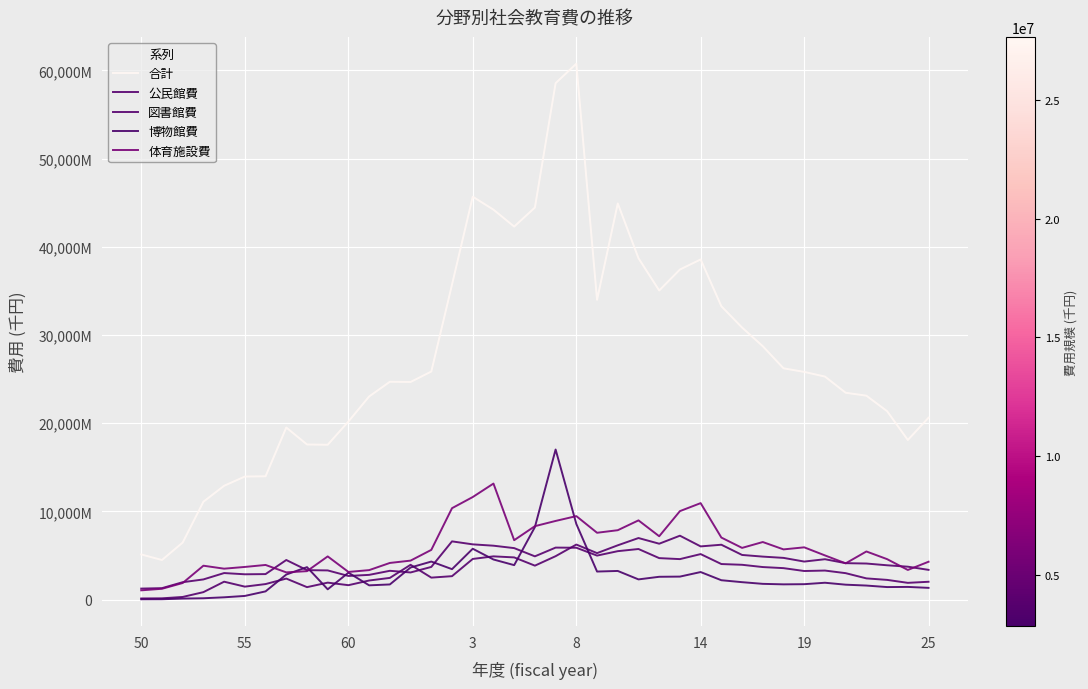

True or false: 合計 and 博物館費 intersect in this chart.

False